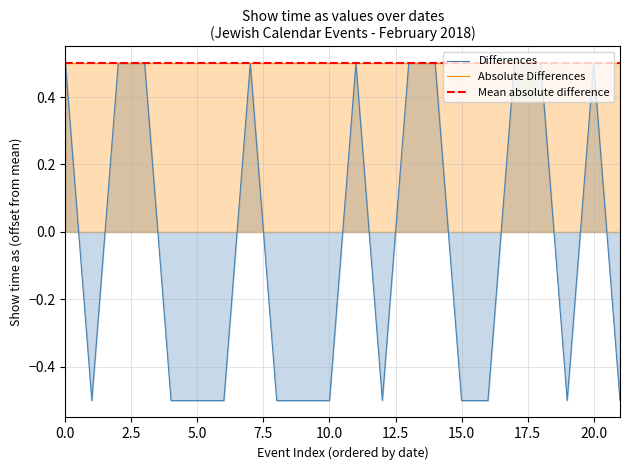

What is the lowest value of the Absolute Differences series?

0.5